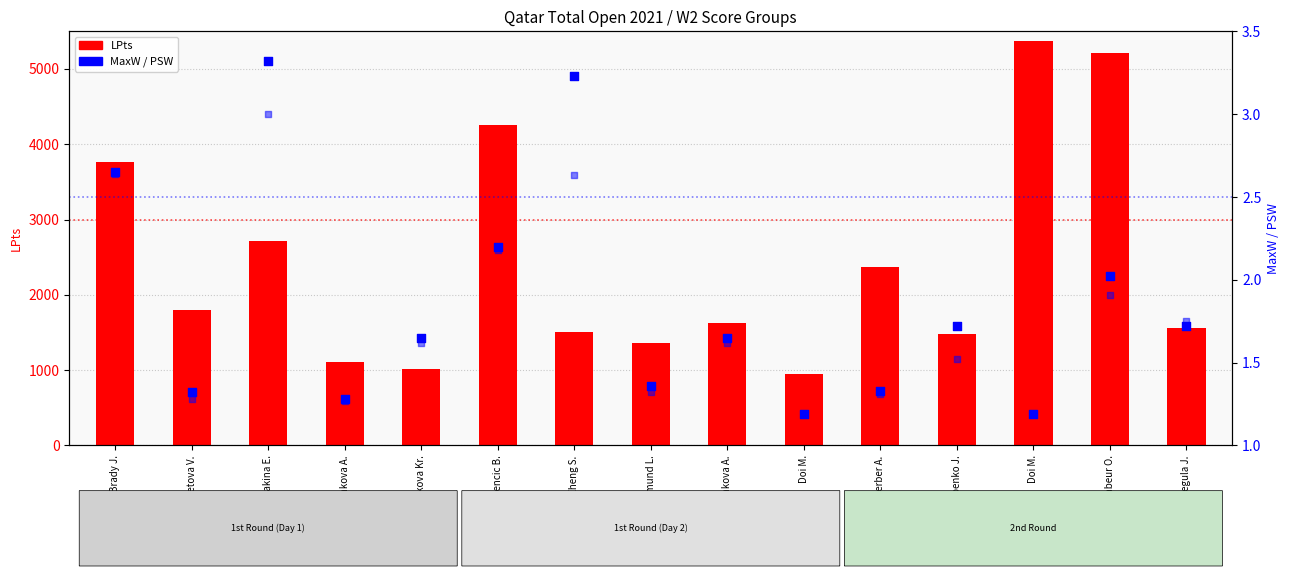

Which series has the widest spread of Y values?

LPts